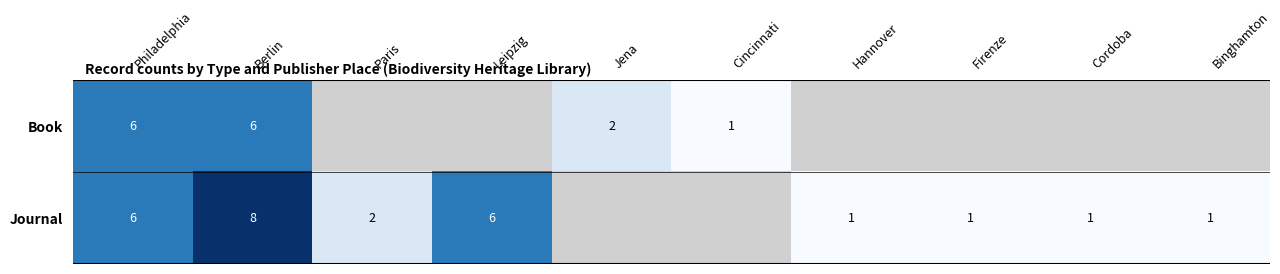

The value of Journal at Hannover is 2. True or false?

False